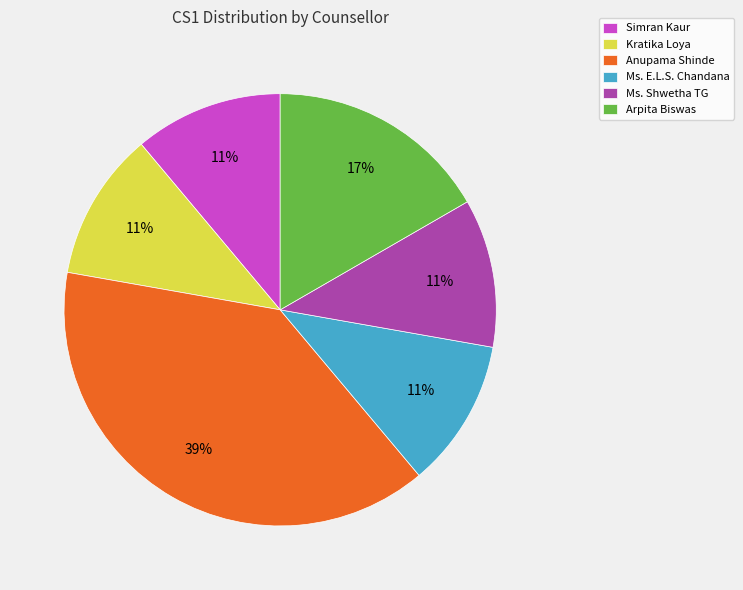

To the nearest percent, what is the average slice percentage?

17%